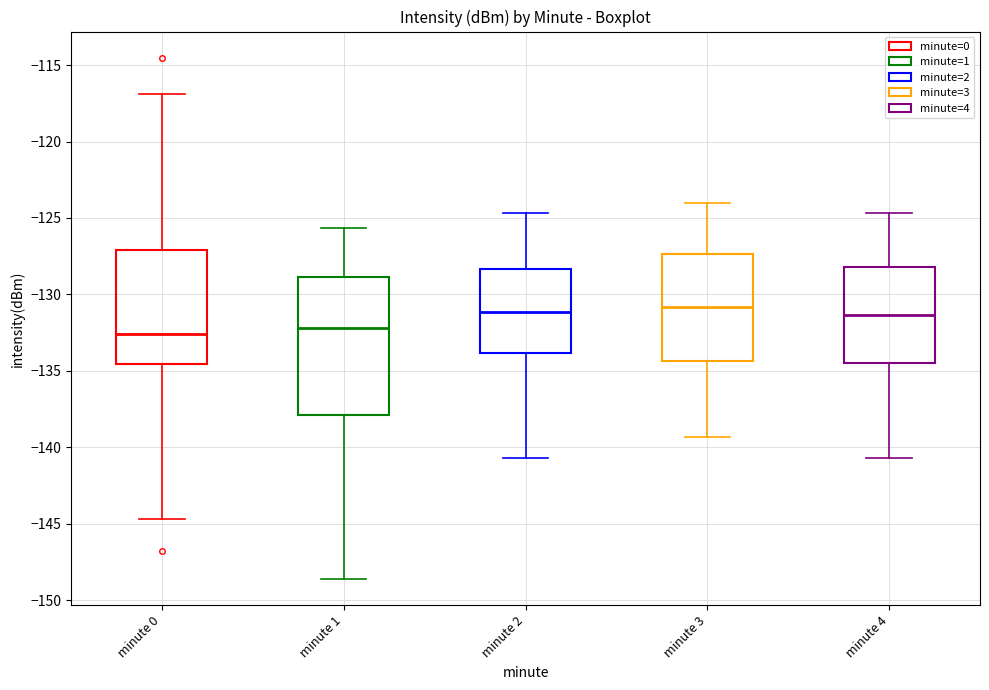

Where is the lower edge of the box for minute 1 on the y-axis? The values are not printed on the chart, so give them approximately, as read against the axis.

-138.0